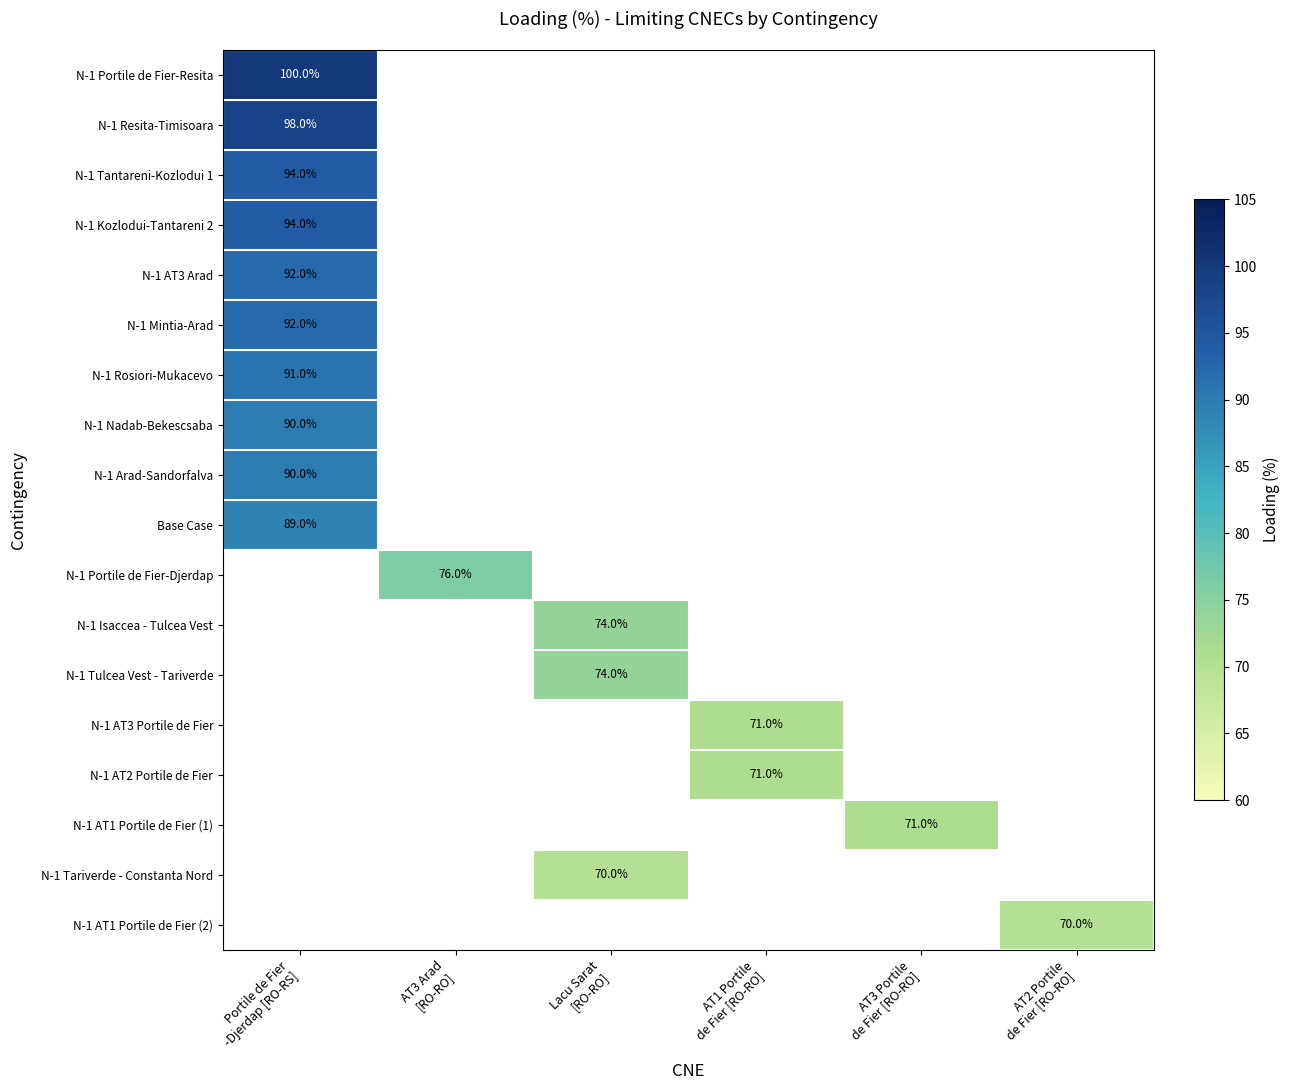

At AT2 Portile de Fier [RO-RO], list the series in order from smallest to largest.

N-1 Portile de Fier-Resita, N-1 Resita-Timisoara, N-1 Tantareni-Kozlodui 1, N-1 Kozlodui-Tantareni 2, N-1 AT3 Arad, N-1 Mintia-Arad, N-1 Rosiori-Mukacevo, N-1 Nadab-Bekescsaba, N-1 Arad-Sandorfalva, Base Case, N-1 Portile de Fier-Djerdap, N-1 Isaccea - Tulcea Vest, N-1 Tulcea Vest - Tariverde, N-1 AT3 Portile de Fier, N-1 AT2 Portile de Fier, N-1 AT1 Portile de Fier (1), N-1 Tariverde - Constanta Nord, N-1 AT1 Portile de Fier (2)